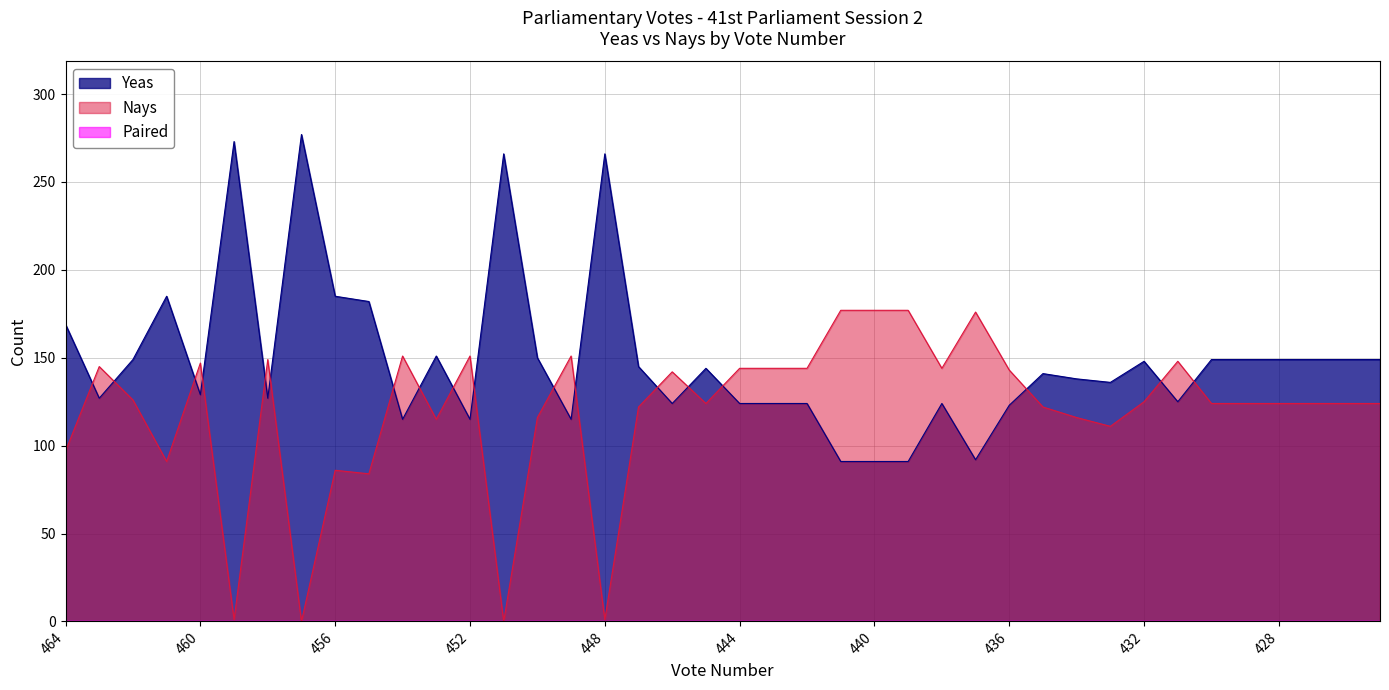

Which category has the highest value in the Nays series?

441